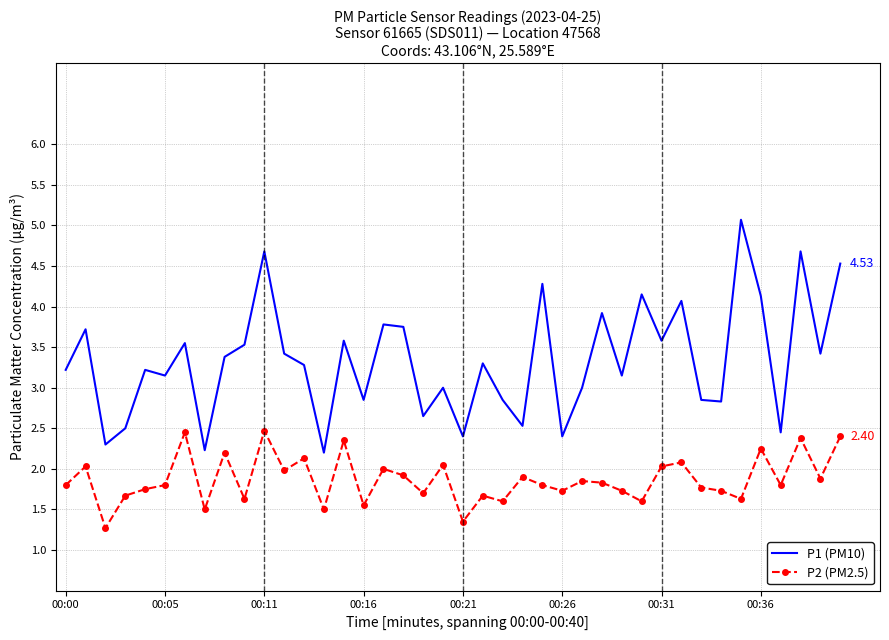

Which series has the largest range (max minus min)?

P1 (PM10)